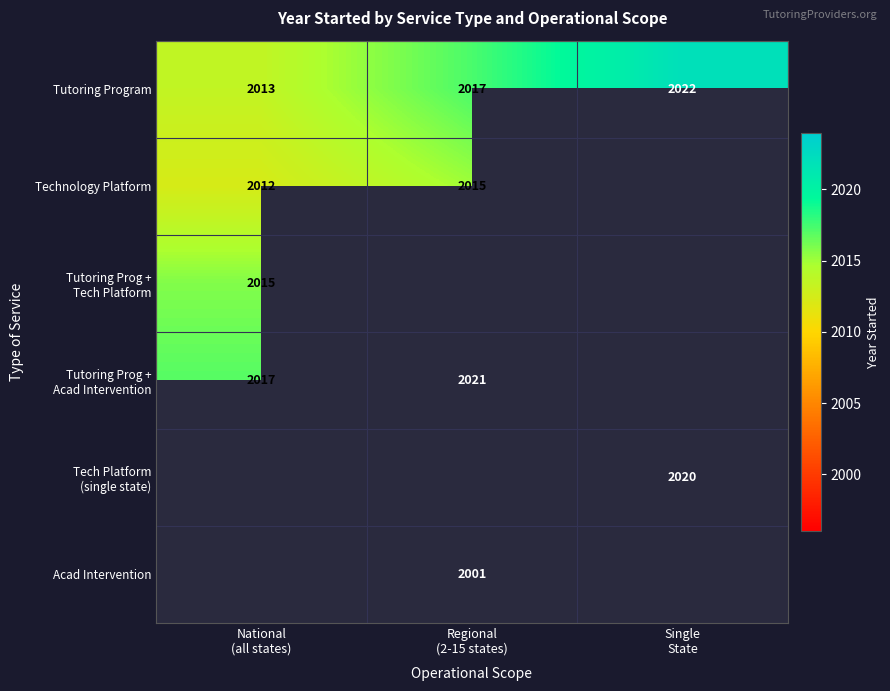

At which category does the chart reach its peak across all series?

Single
State